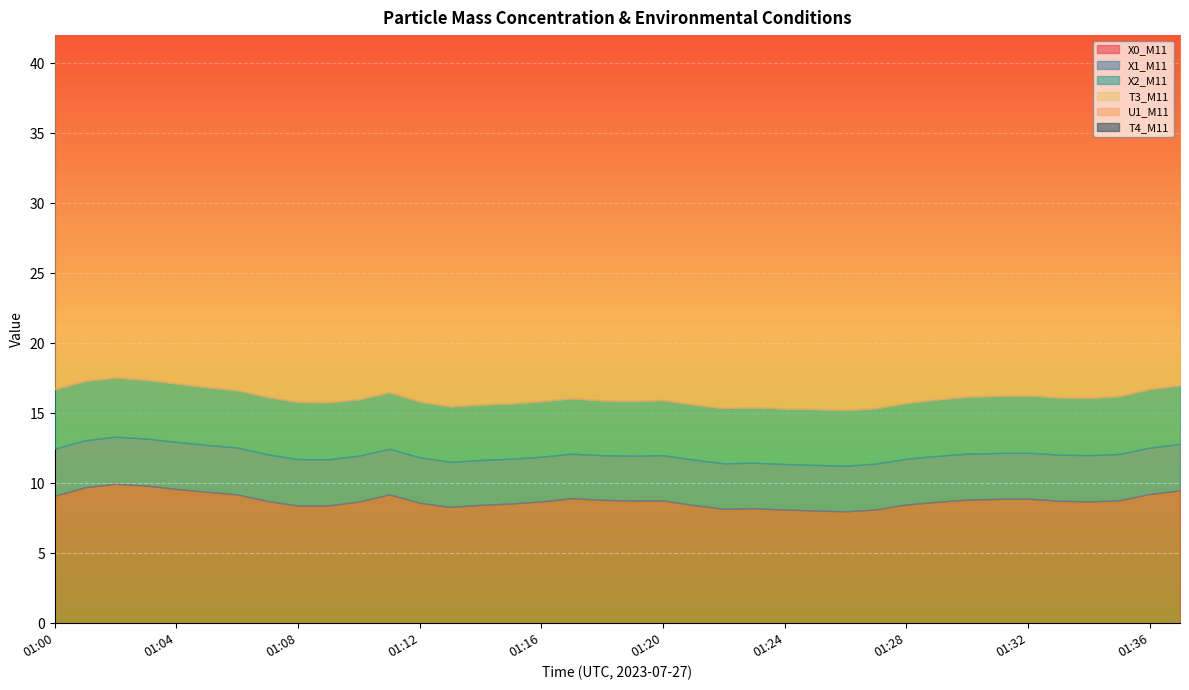

Rank the series by their maximum value, from highest to lowest.

T4_M11, U1_M11, X0_M11, X2_M11, X1_M11, T3_M11